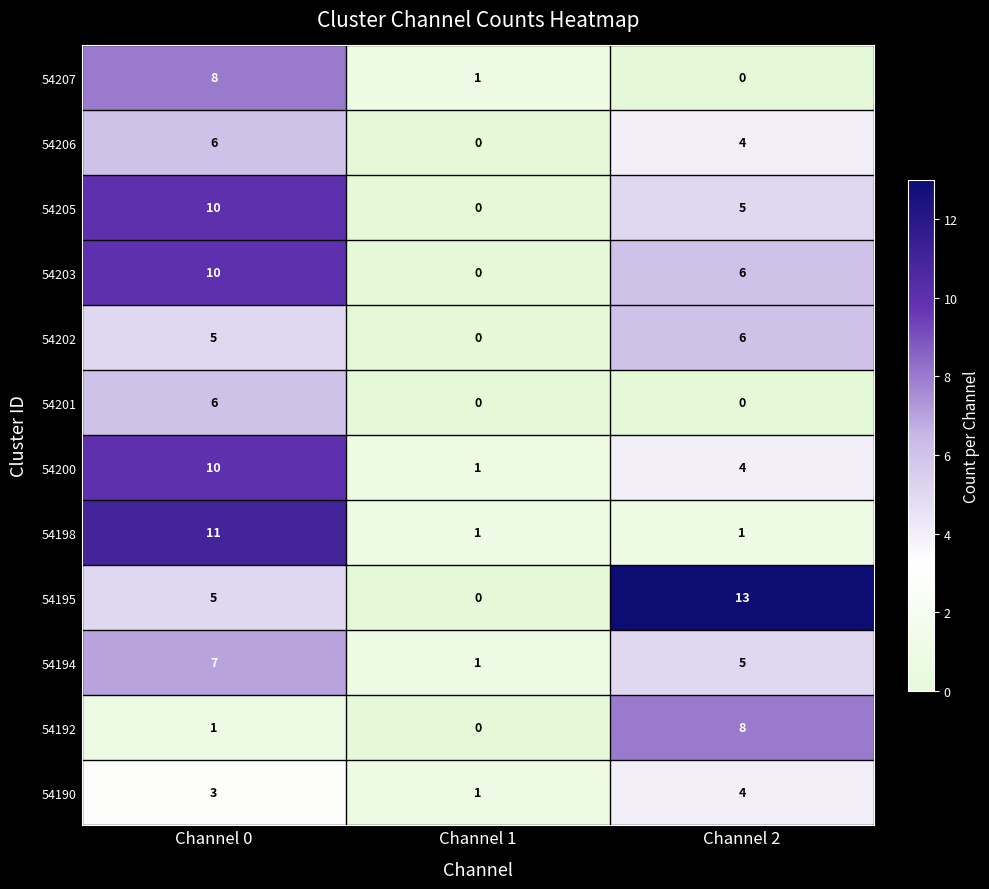

At which label does 54203 reach its peak?

Channel 0